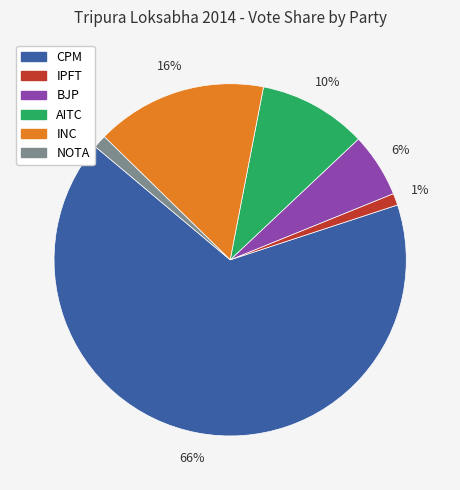

Does CPM account for over 50% of the chart?

Yes